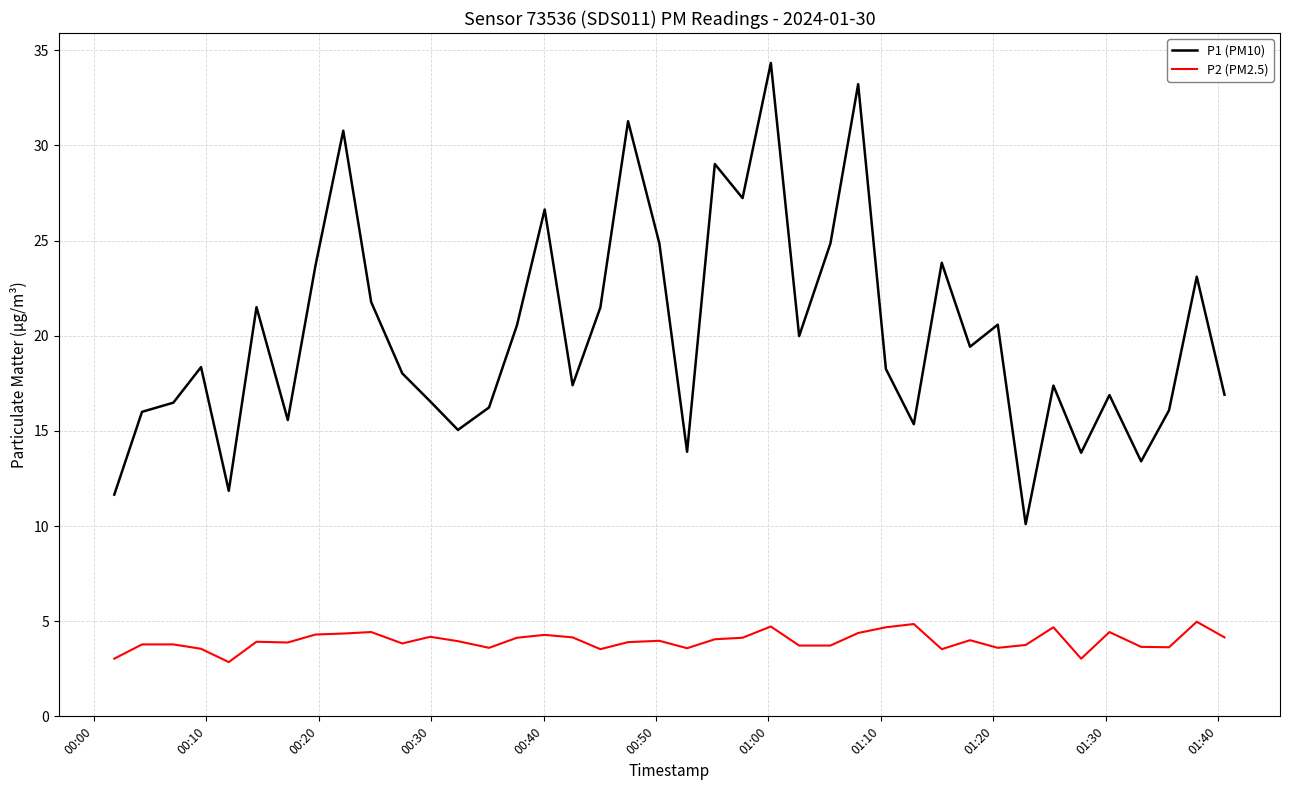

Which series has the largest total across all categories?

P1 (PM10)